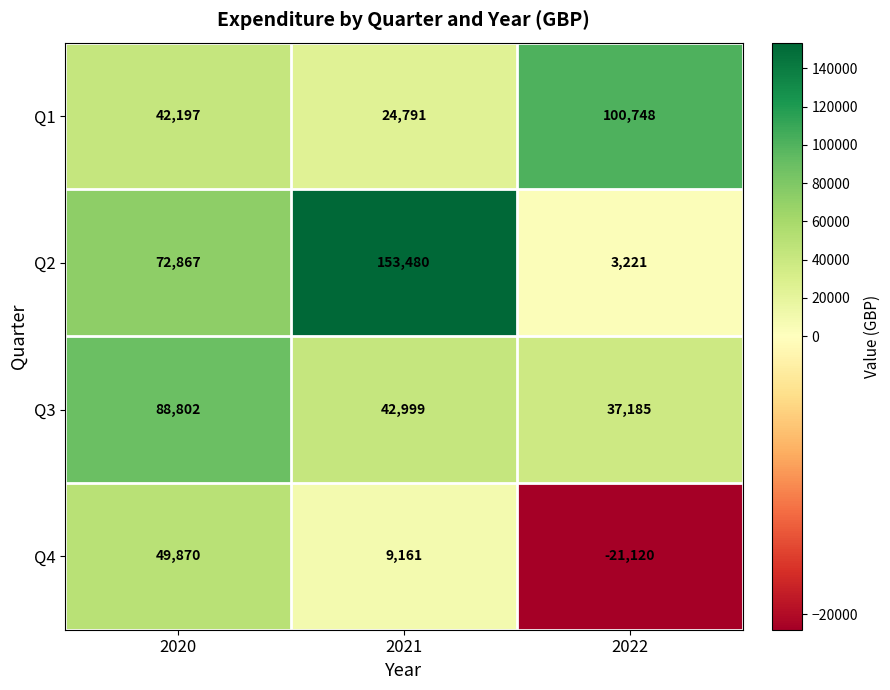

What is the total value across all series at 2022?

120034